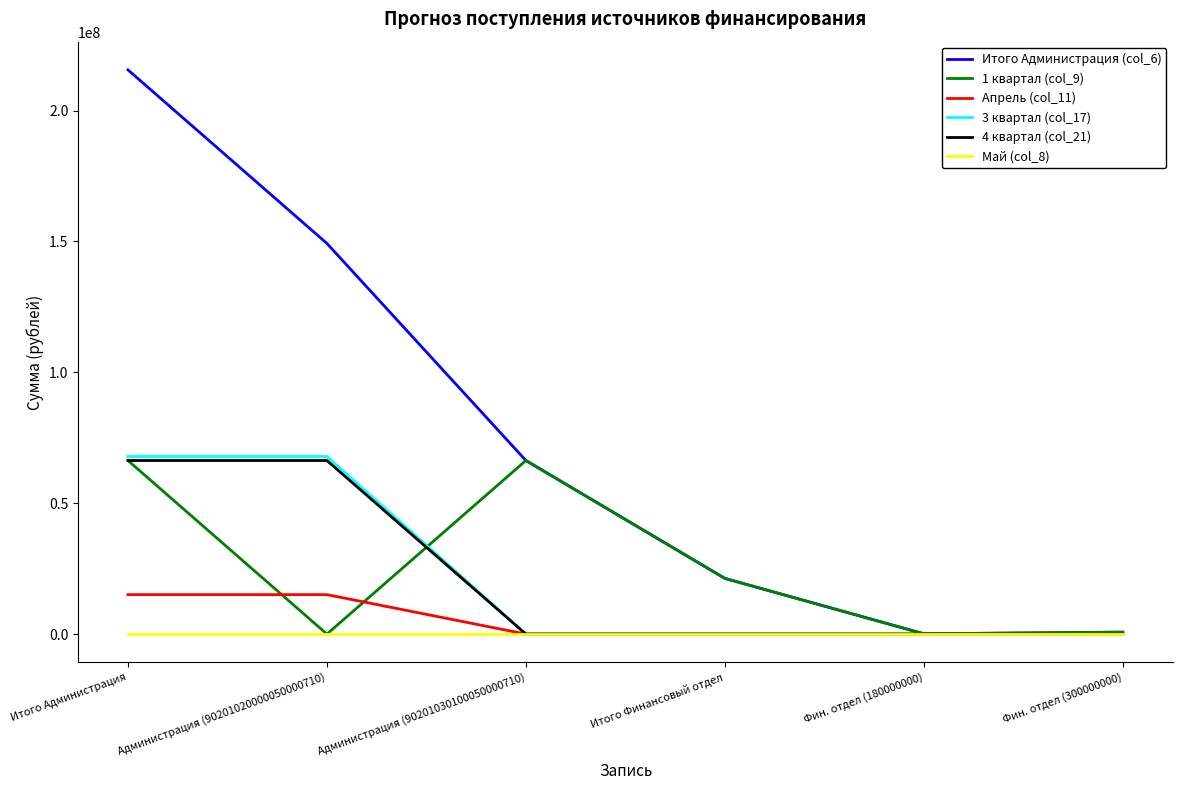

What is the maximum value for Апрель (col_11)?

15069500.0